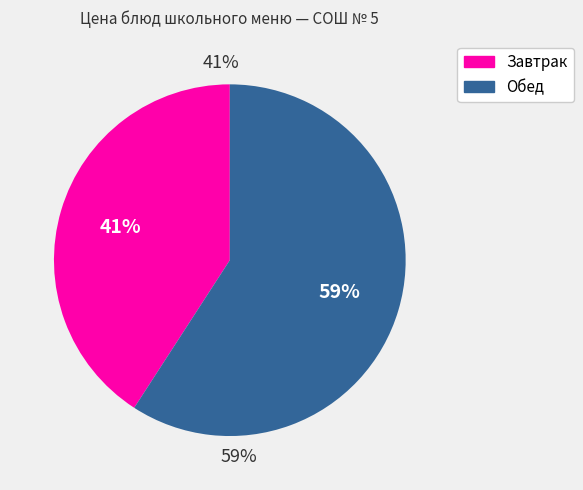

Is it true that Картофельное пюре is 18% of the pie?

False